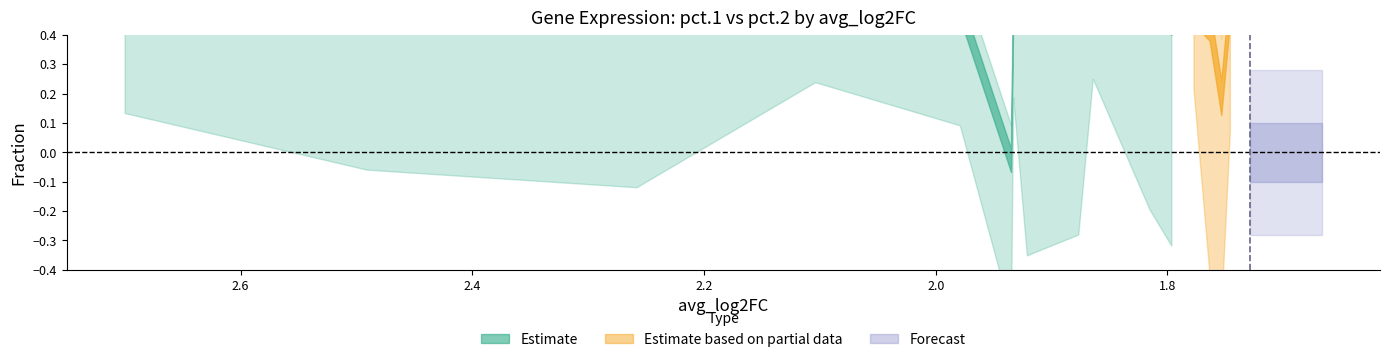

Which series ends up on top after the final intersection of pct.2_partial and pct.1?

pct.1